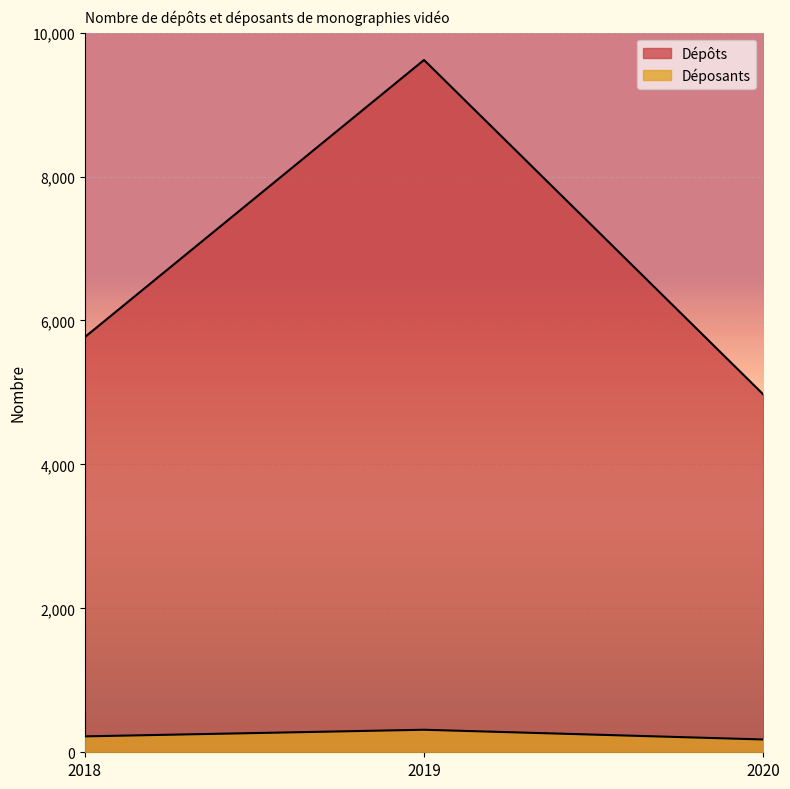

Does the chart display data point markers on the line(s)?

No